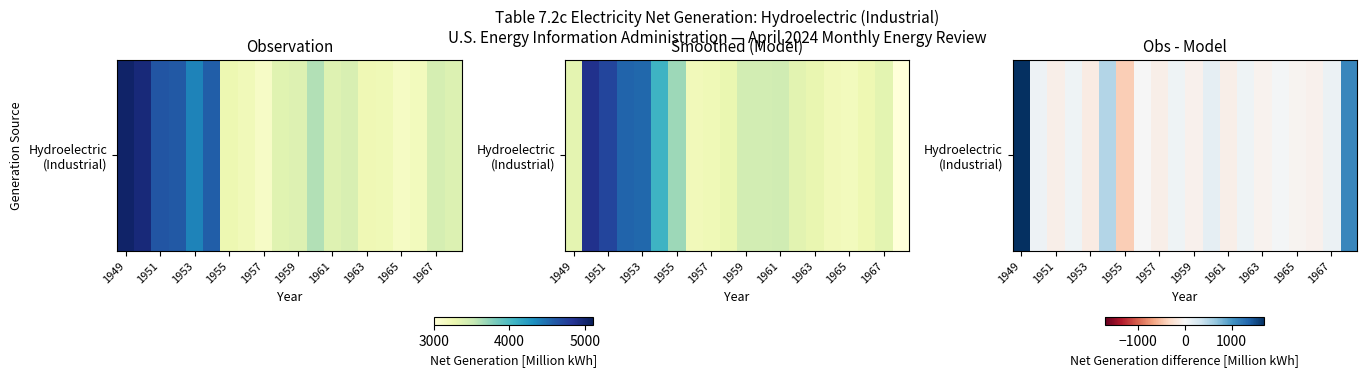

What is the average value?

140.1